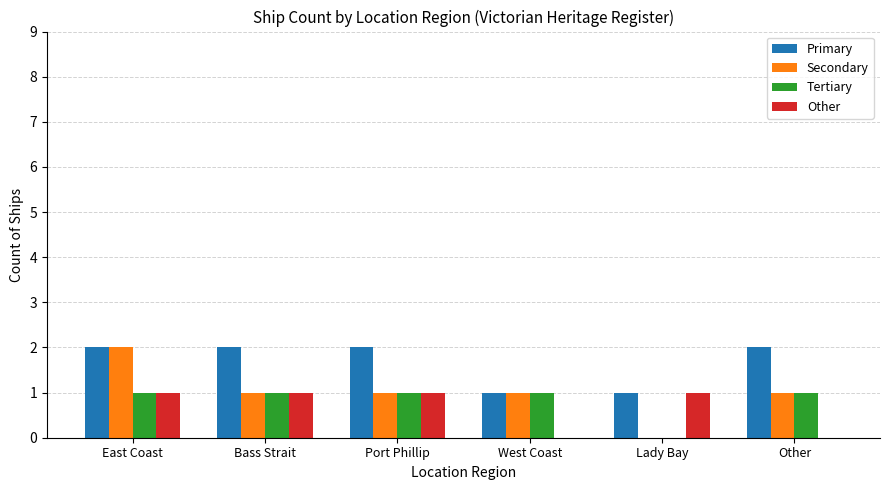

Which series has the largest total across all categories?

Primary